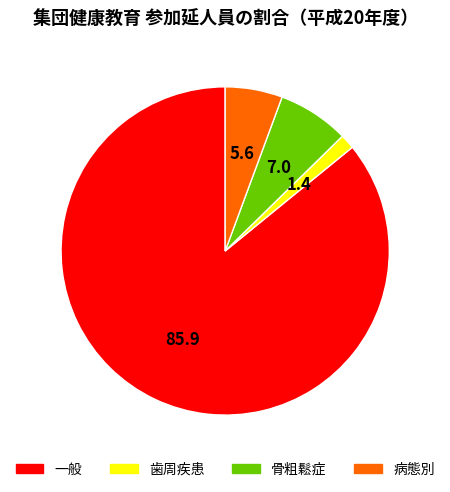

Rank the categories by value from lowest to highest.

歯周疾患, 病態別, 骨粗鬆症, 一般